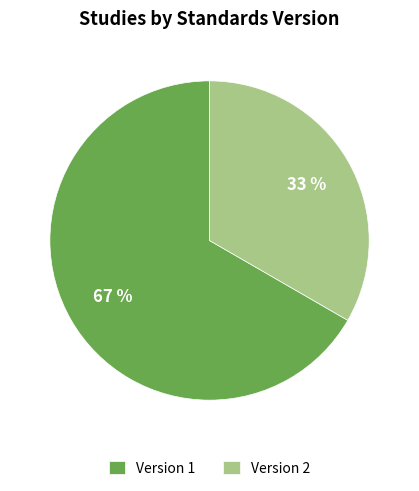

True or false: Version 1 accounts for 67% of the total.

True